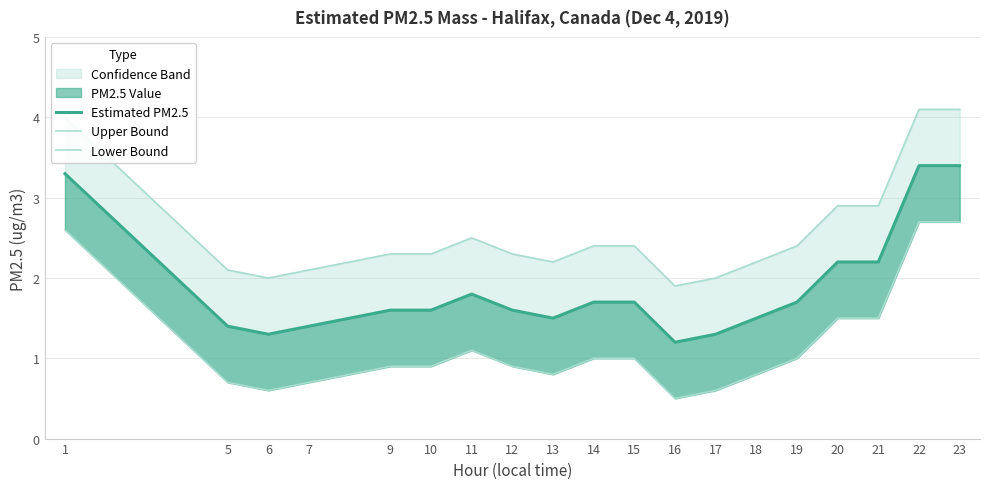

Reading left to right, extract all data points from this chart.

Estimated PM2.5: 3.3	1.4	1.3	1.4	1.6	1.6	1.8	1.6	1.5	1.7	1.7	1.2	1.3	1.5	1.7	2.2	2.2	3.4	3.4
Upper Bound: 4.0	2.1	2.0	2.1	2.3	2.3	2.5	2.3	2.2	2.4	2.4	1.9	2.0	2.2	2.4	2.9	2.9	4.1	4.1
Lower Bound: 2.6	0.7	0.6	0.7	0.9	0.9	1.1	0.9	0.8	1.0	1.0	0.5	0.6	0.8	1.0	1.5	1.5	2.7	2.7